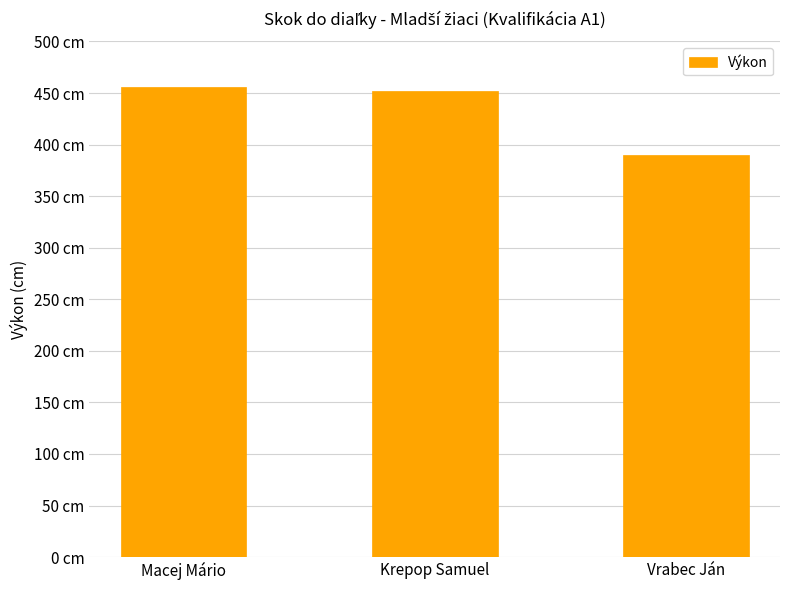

Does the chart contain stacked bars?

No